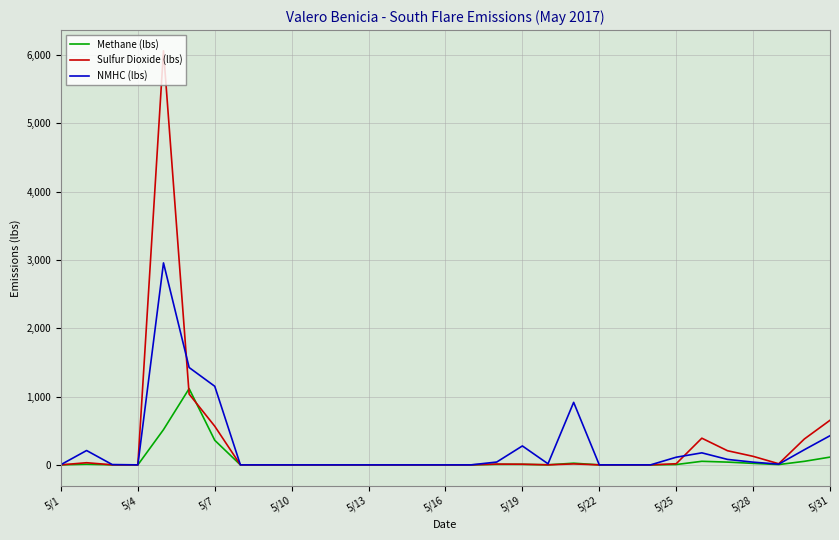

Which series has the widest spread of values?

Sulfur Dioxide (lbs)